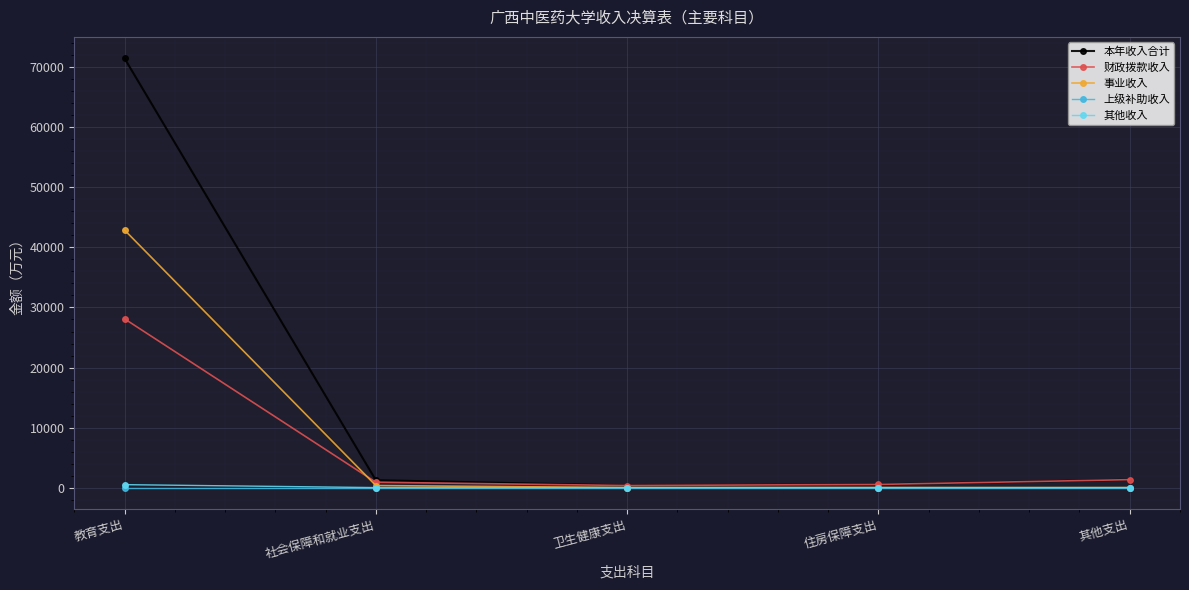

What is the label of the 2nd point from the left?

社会保障和就业支出